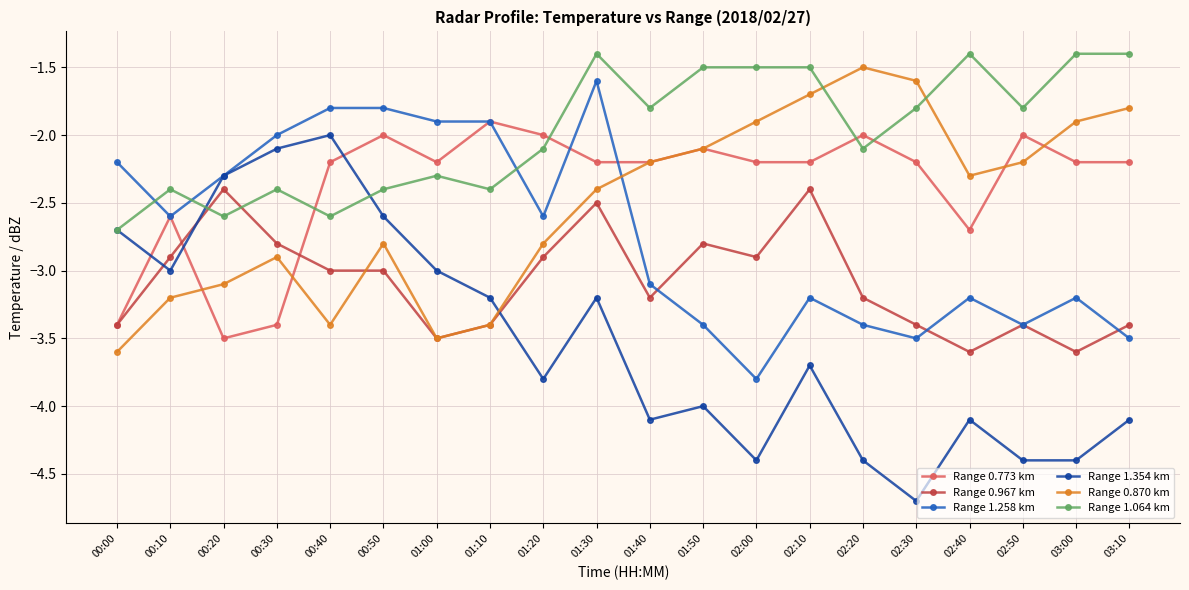

Which series changed the most between 00:00 and 03:10?

Range 0.870 km